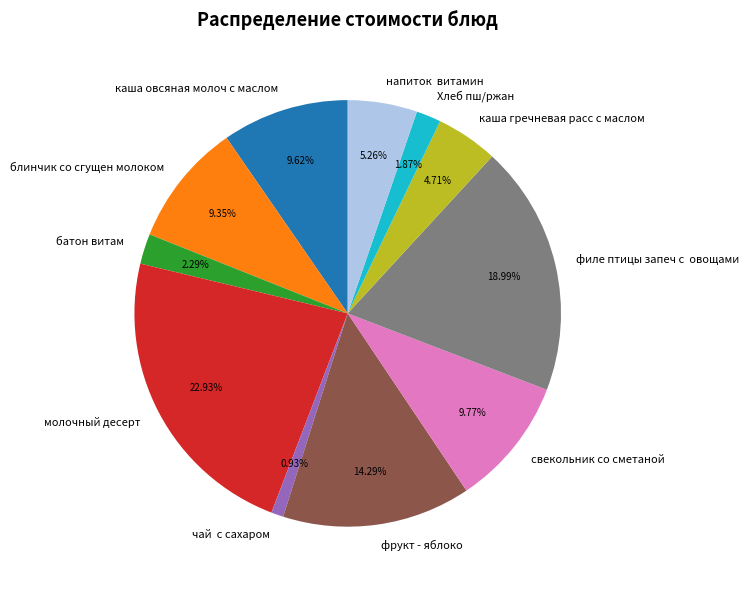

How much of the chart is everything except фрукт - яблоко?

85.7%